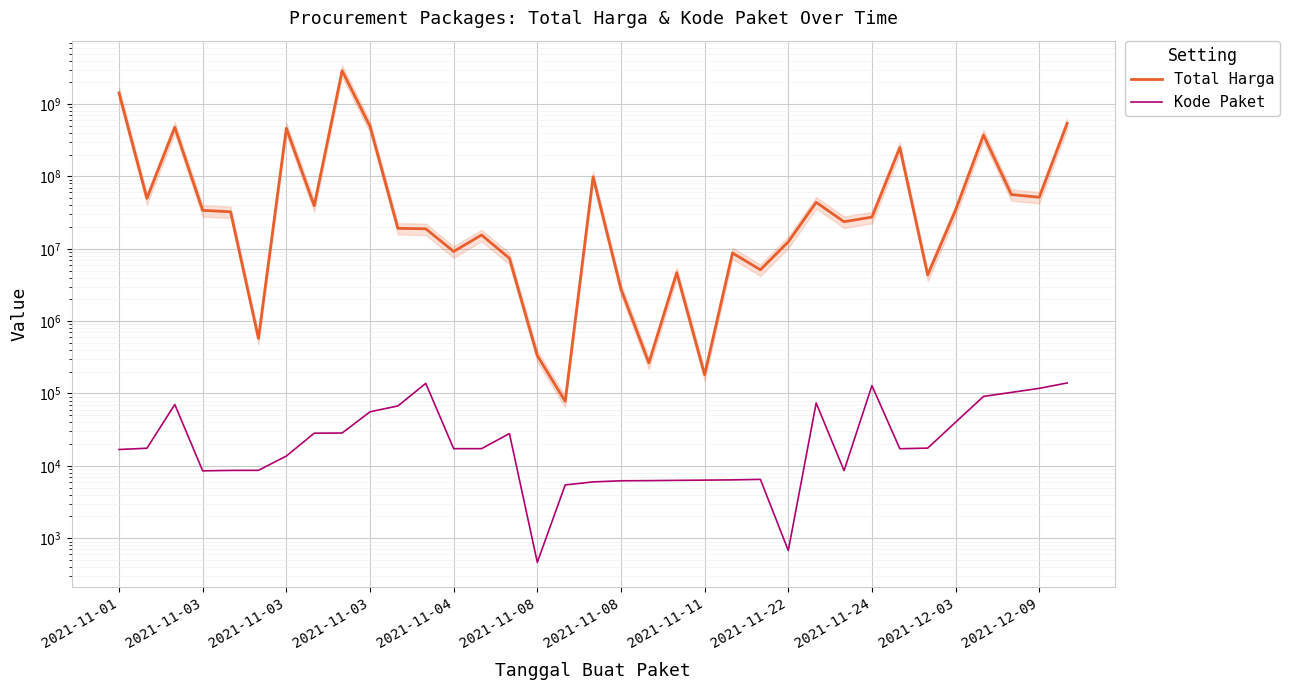

List the series in order of their peak value, lowest first.

Kode Paket, Total Harga